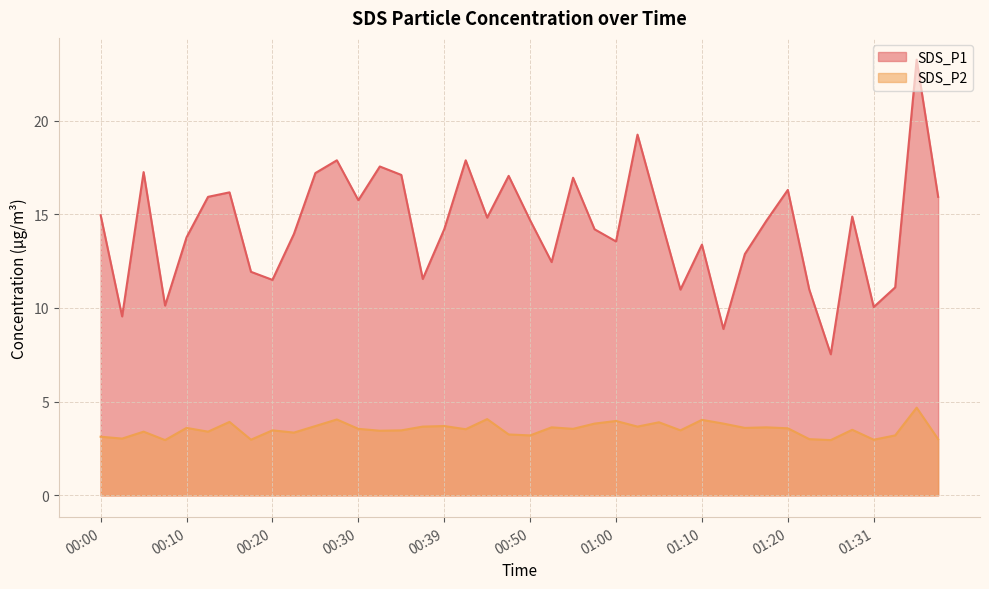

Reading left to right, list all the values displayed in this chart.

SDS_P1: 14.9	9.6	17.2	10.1	13.8	15.9	16.2	11.9	11.5	13.9	17.2	17.9	15.8	17.6	17.1	11.6	14.2	17.9	14.8	17.1	14.7	12.4	16.9	14.2	13.6	19.2	15.1	11.0	13.4	8.9	12.9	14.7	16.3	11.0	7.5	14.9	10.1	11.1	23.2	15.9
SDS_P2: 3.1	3.0	3.4	3.0	3.6	3.4	3.9	3.0	3.5	3.4	3.7	4.0	3.5	3.5	3.5	3.7	3.7	3.5	4.1	3.2	3.2	3.6	3.5	3.8	4.0	3.7	3.9	3.5	4.0	3.8	3.6	3.6	3.6	3.0	3.0	3.5	3.0	3.2	4.7	3.0